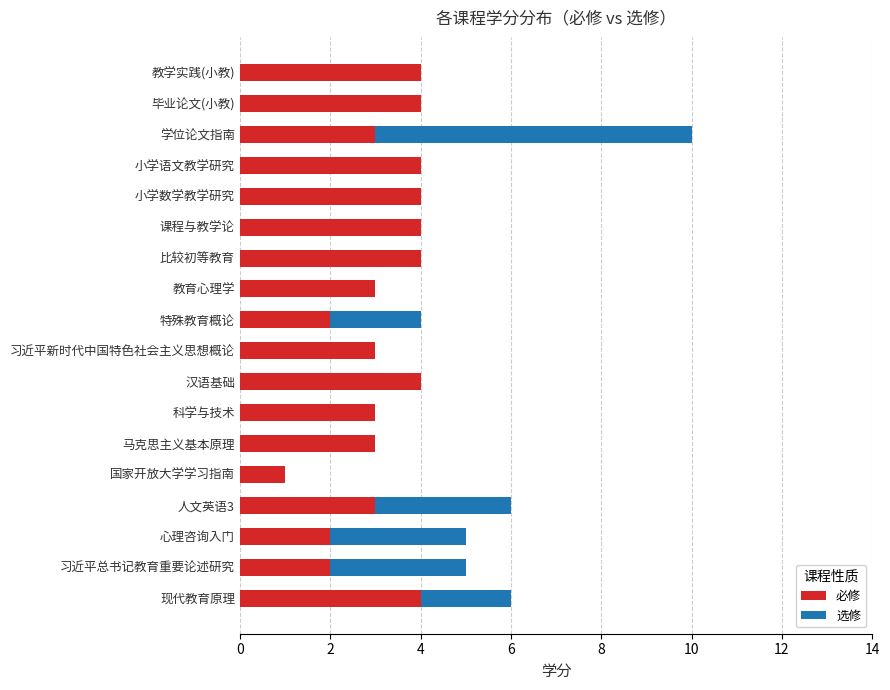

At which category is the sum across all series the highest?

学位论文指南